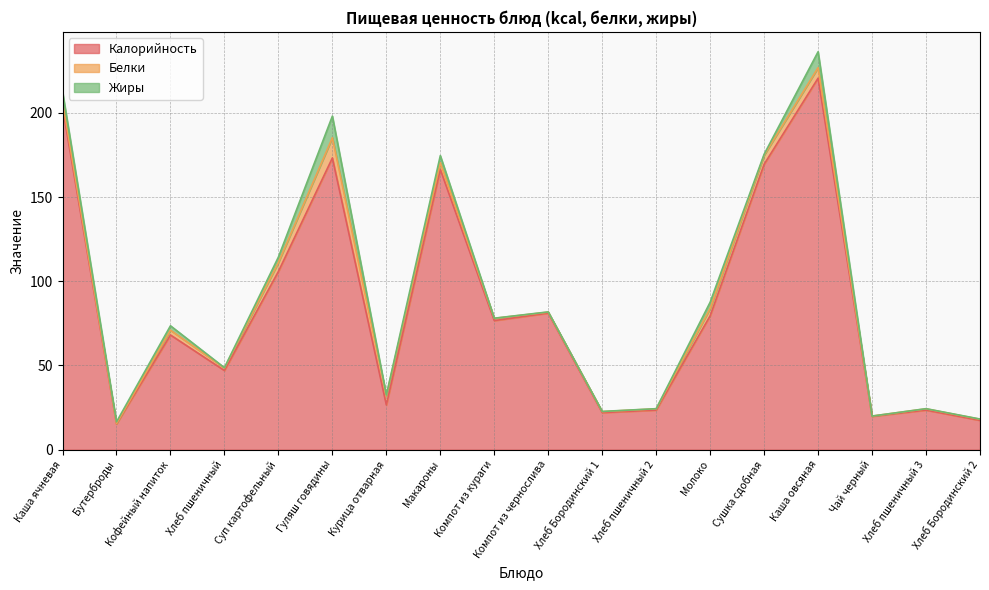

Reading left to right, what are all the values shown in this chart?

Калорийность: Каша ячневая=203.4	Бутерброды=15.3	Кофейный напиток=68.1	Хлеб пшеничный=47.0	Суп картофельный=105.8	Гуляш говядины=173.2	Курица отварная=26.5	Макароны=166.4	Компот из кураги=76.7	Компот из чернослива=81.1	Хлеб Бородинский 1=22.0	Хлеб пшеничный 2=23.5	Молоко=79.5	Сушка сдобная=169.5	Каша овсяная=220.7	Чай черный=19.8	Хлеб пшеничный 3=23.5	Хлеб Бородинский 2=17.4
Белки: Каша ячневая=3.4	Бутерброды=0.2	Кофейный напиток=2.9	Хлеб пшеничный=1.5	Суп картофельный=5.3	Гуляш говядины=12.0	Курица отварная=5.5	Макароны=4.0	Компот из кураги=1.4	Компот из чернослива=0.6	Хлеб Бородинский 1=0.6	Хлеб пшеничный 2=0.8	Молоко=4.3	Сушка сдобная=5.3	Каша овсяная=6.2	Чай черный=0.1	Хлеб пшеничный 3=0.8	Хлеб Бородинский 2=0.7
Жиры: Каша ячневая=5.9	Бутерброды=1.0	Кофейный напиток=2.6	Хлеб пшеничный=0.2	Суп картофельный=3.2	Гуляш говядины=12.8	Курица отварная=0.4	Макароны=4.2	Компот из кураги=0.1	Компот из чернослива=0.1	Хлеб Бородинский 1=0.1	Хлеб пшеничный 2=0.1	Молоко=3.8	Сушка сдобная=0.6	Каша овсяная=9.4	Чай черный=0.0	Хлеб пшеничный 3=0.1	Хлеб Бородинский 2=0.1